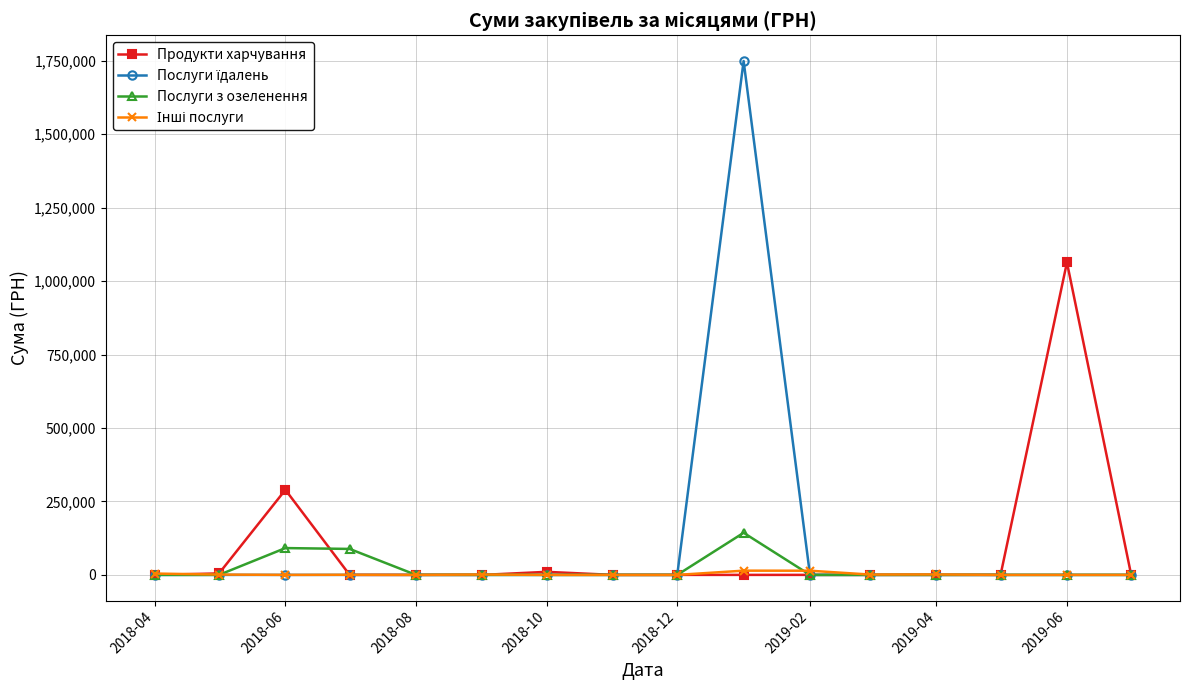

What is the maximum value for Продукти харчування?

1063649.0